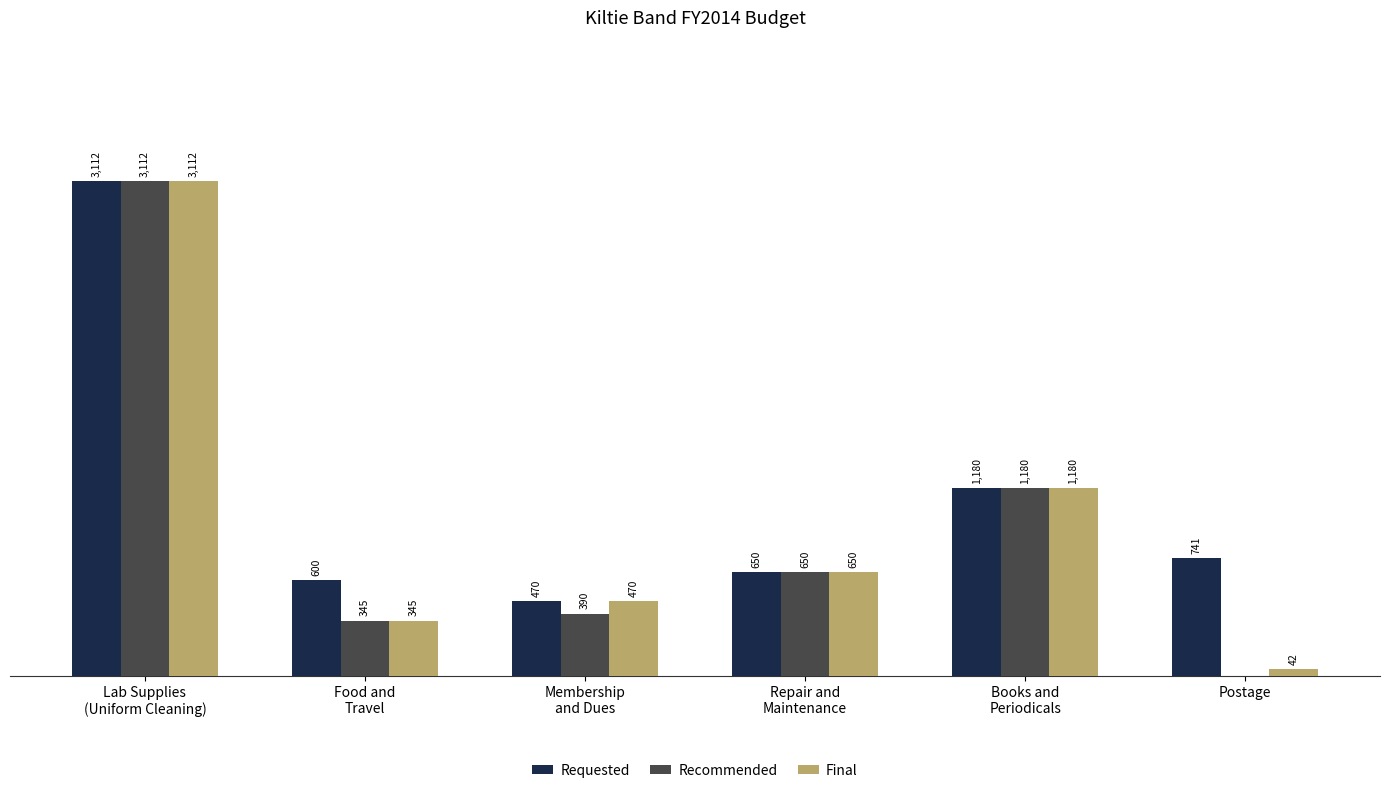

Are the bars horizontal?

No